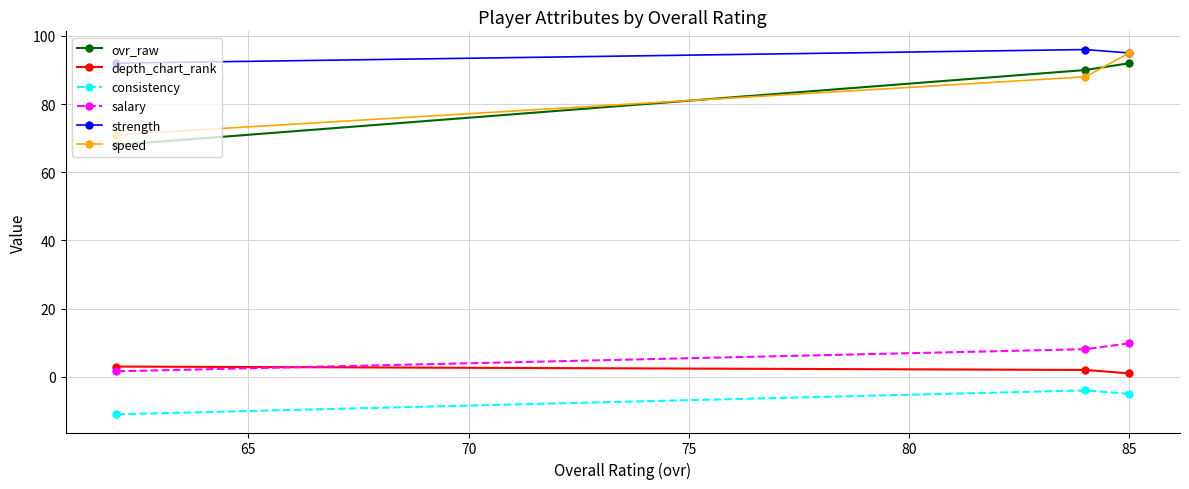

What is the value of the depth_chart_rank point at the 3rd from the left?

1.0